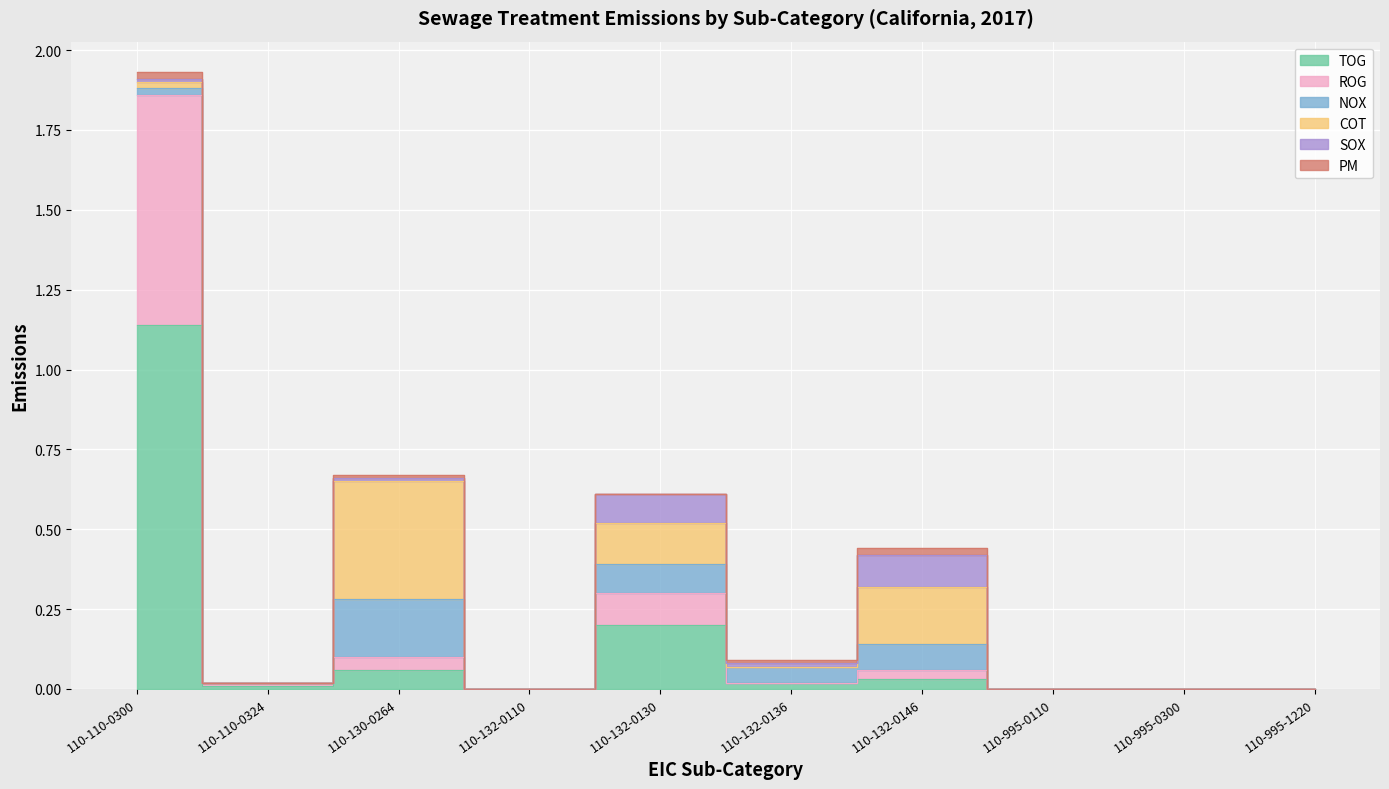

What position from the right is 110-132-0110?

7